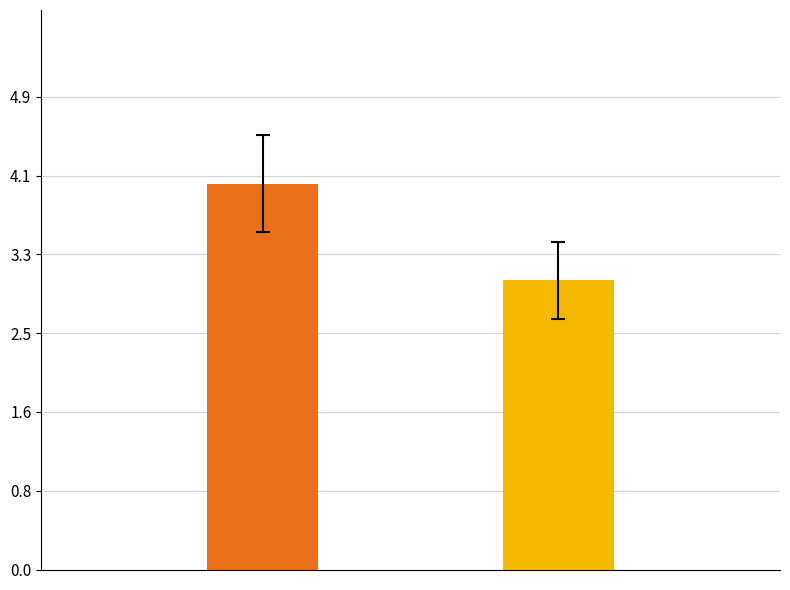

What is the sum of all values?

7